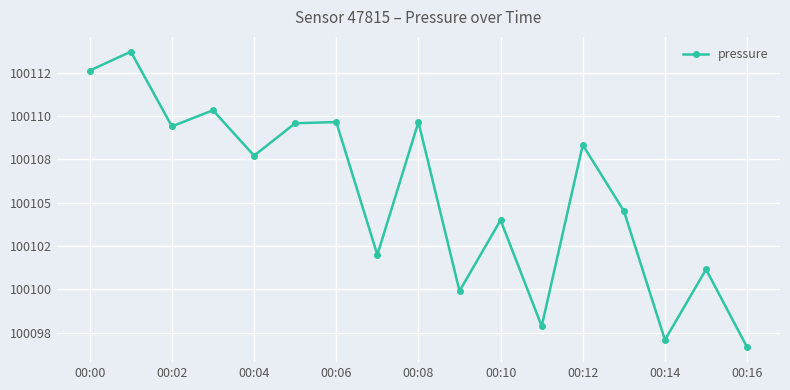

Does the chart have visible grid lines?

Yes